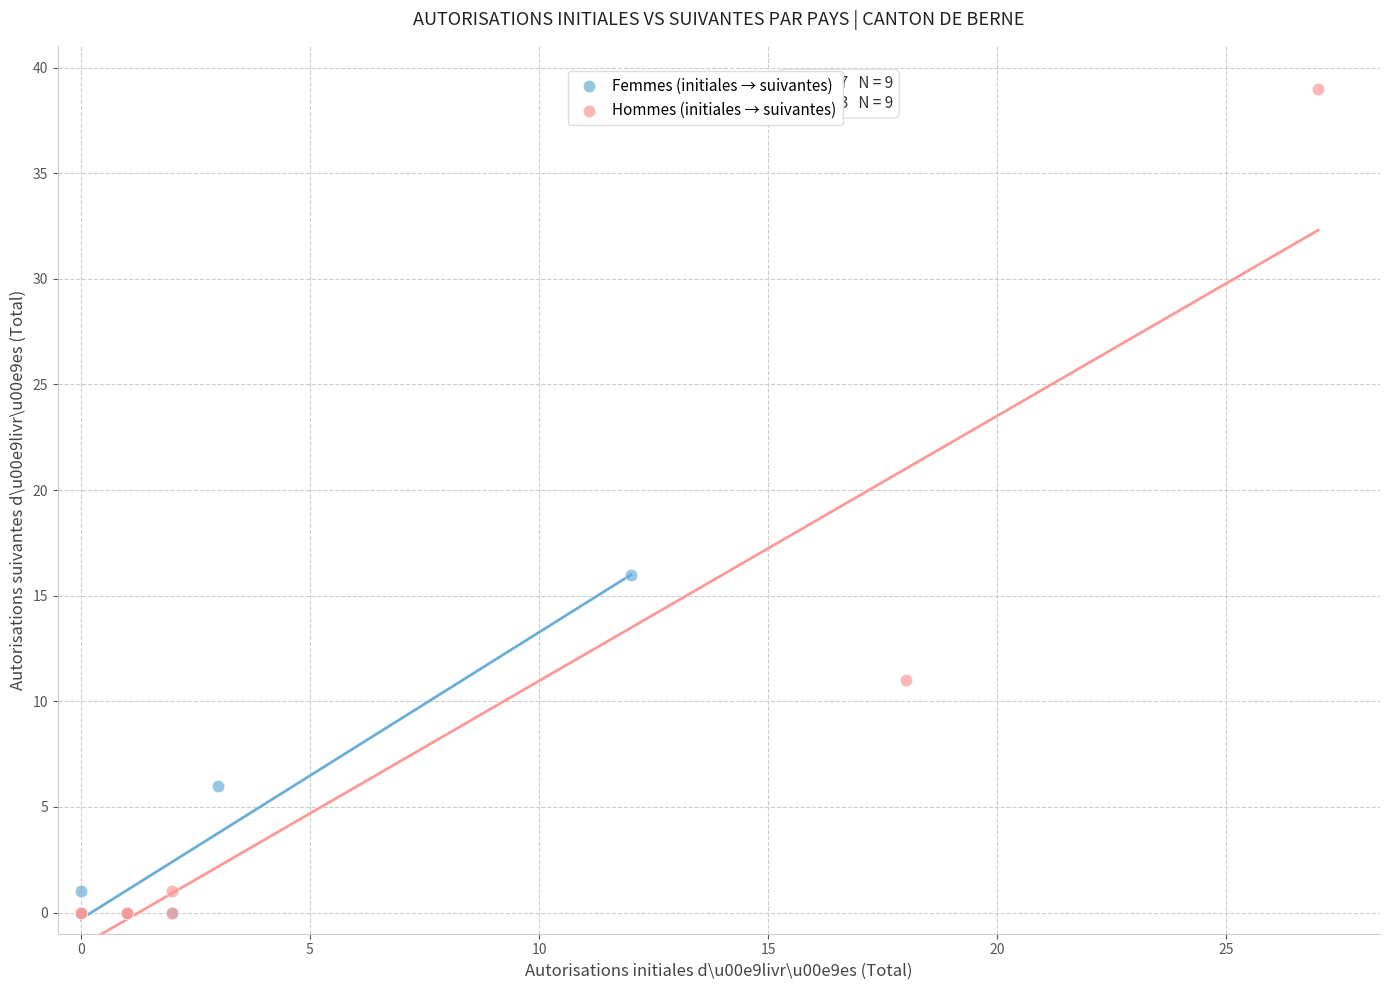

What are all the series names shown in the legend?

Femmes (initiales → suivantes), Hommes (initiales → suivantes)